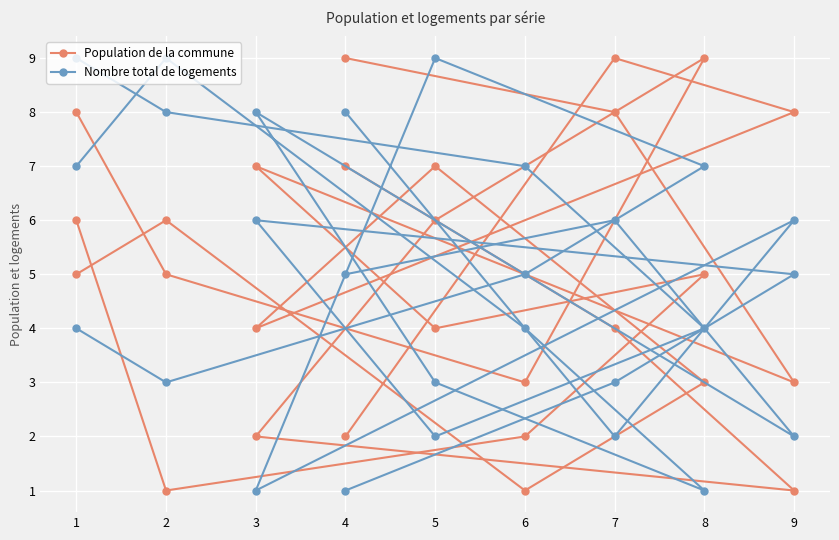

Is it true that Nombre total de logements equals 1 at 5?

False